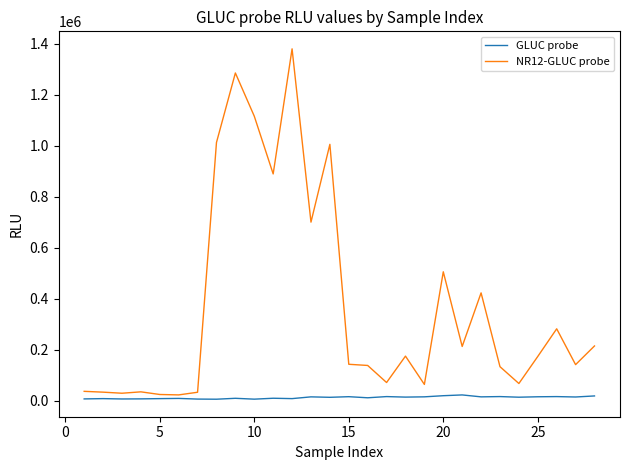

Which series has the widest spread of values?

NR12-GLUC probe